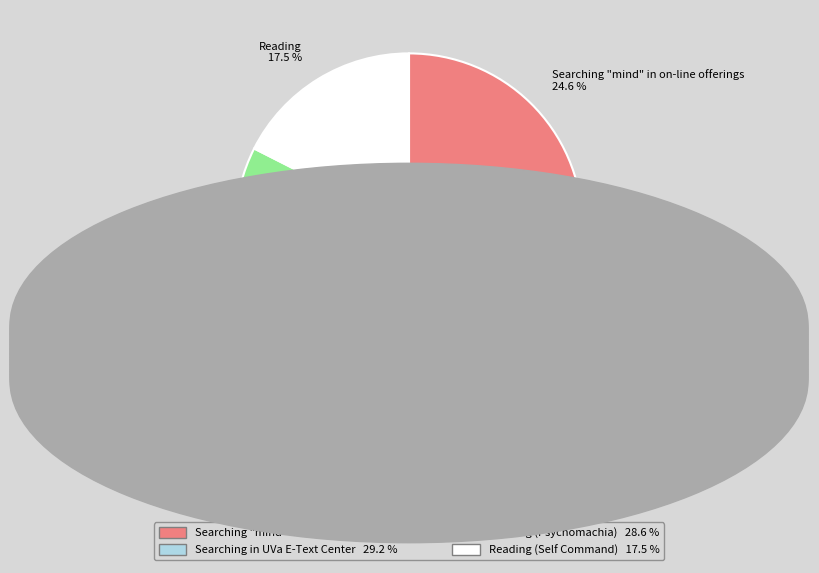

Does any single category account for the majority?

No